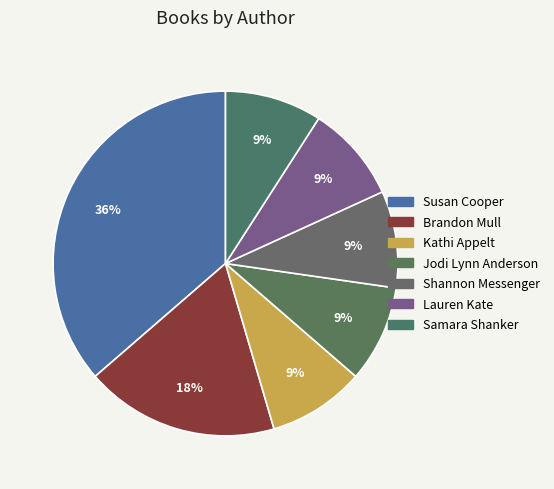

Is it true that Samara Shanker is 9% of the pie?

True